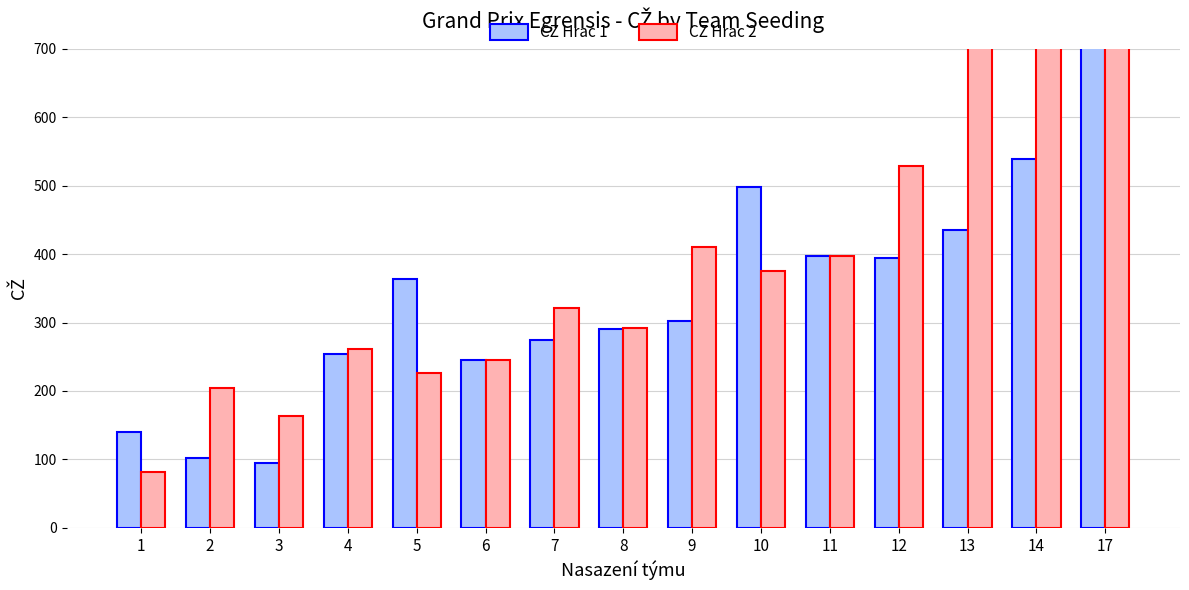

Which series has the widest spread of values?

CZ Hrac 2